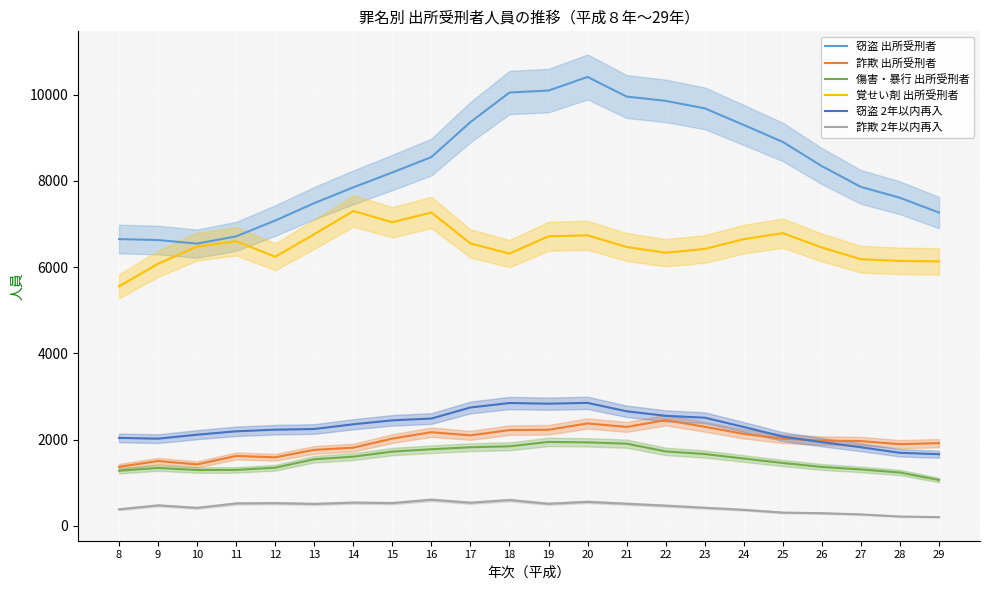

List the series in order of their peak value, lowest first.

詐欺 2年以内再入, 傷害・暴行 出所受刑者, 詐欺 出所受刑者, 窃盗 2年以内再入, 覚せい剤 出所受刑者, 窃盗 出所受刑者